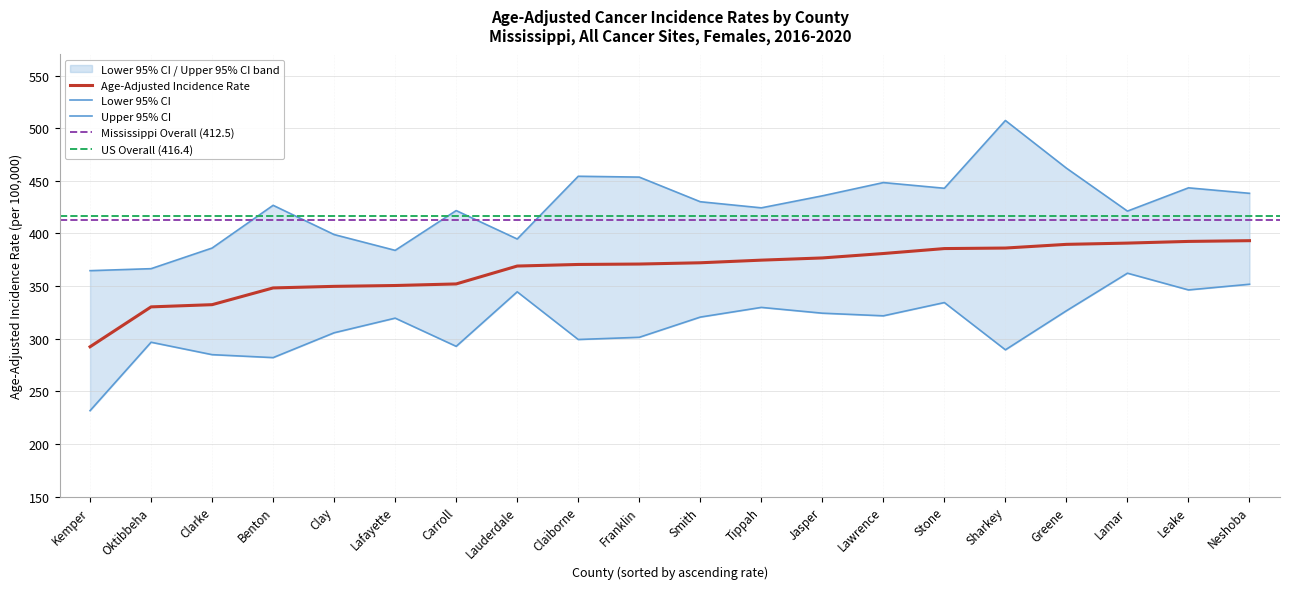

What is the total value across all series at Clarke?

1003.2